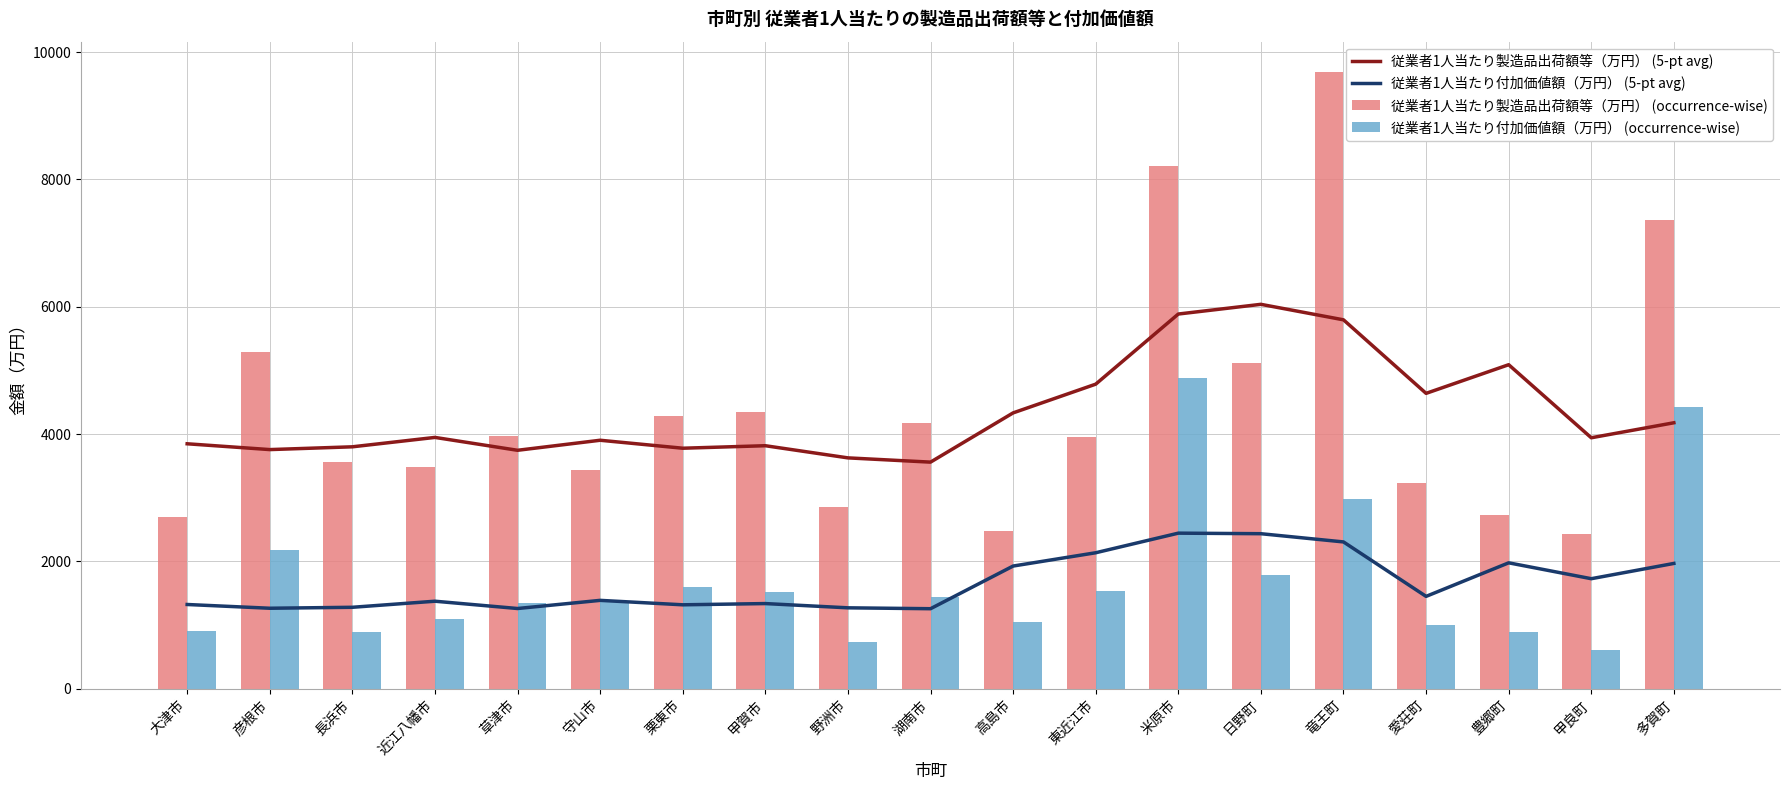

The 従業者1人当たり製造品出荷額等（万円） (occurrence-wise) series shows 3429.0 at 守山市. True or false?

True